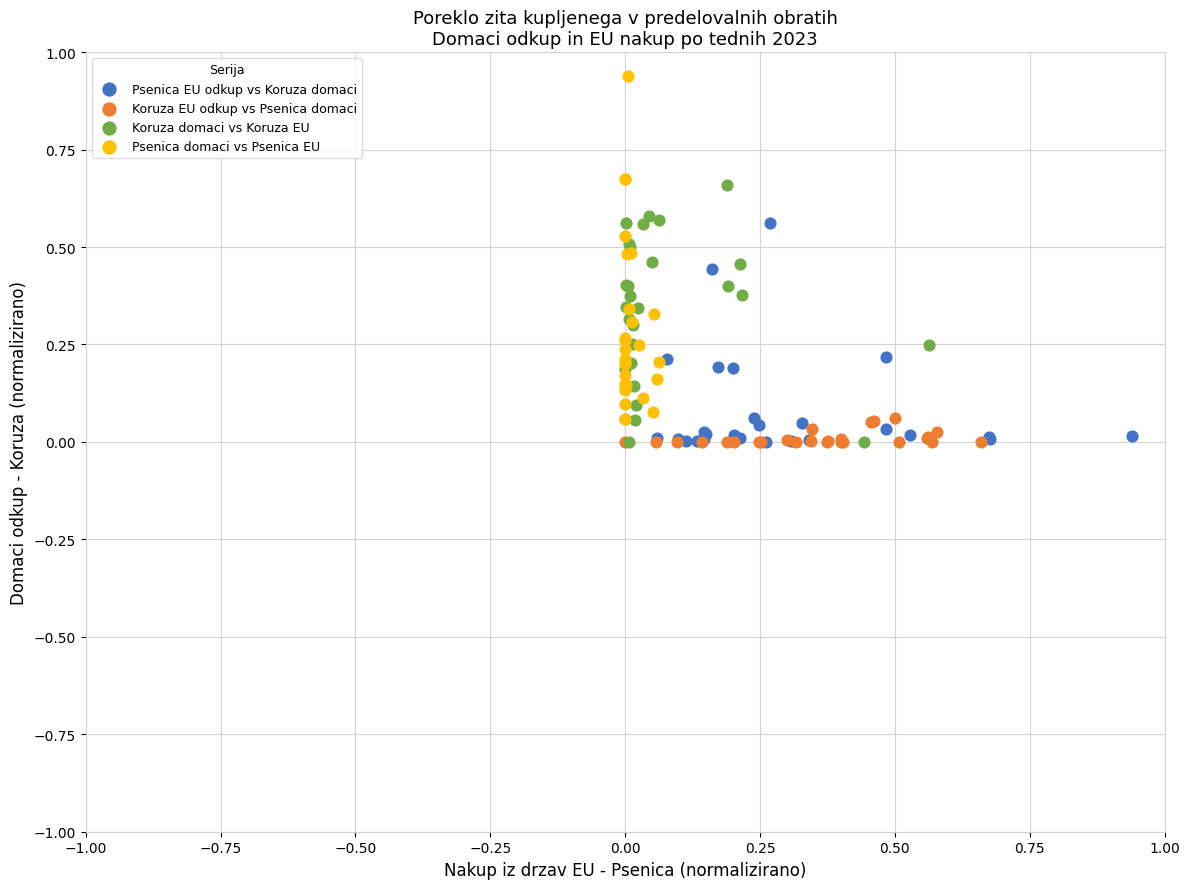

Which series has the largest Y range (max minus min)?

Psenica domaci vs Psenica EU